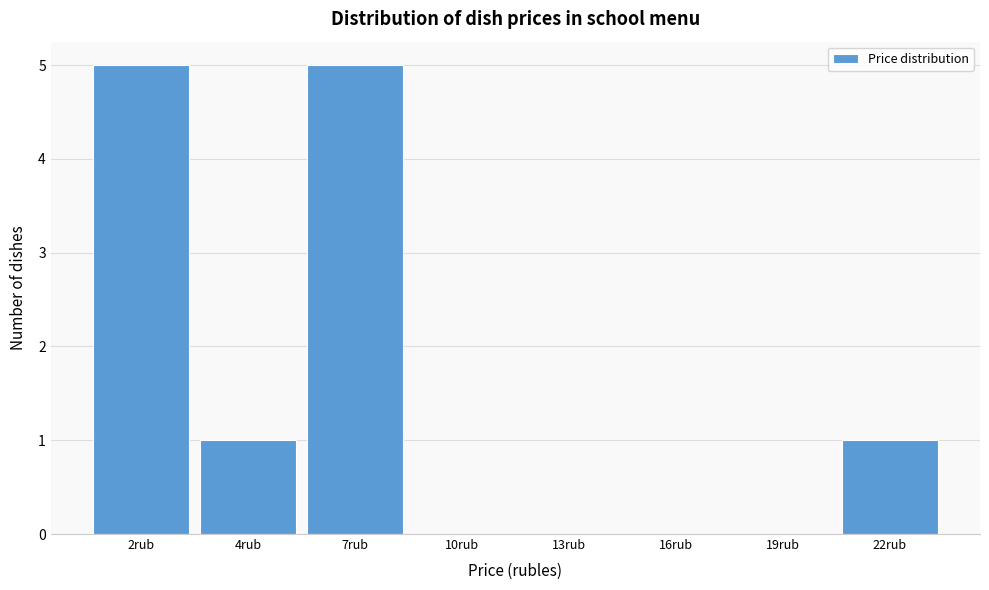

Reading right to left, what are all the values shown in this chart?

22rub=1	19rub=0	16rub=0	13rub=0	10rub=0	7rub=5	4rub=1	2rub=5